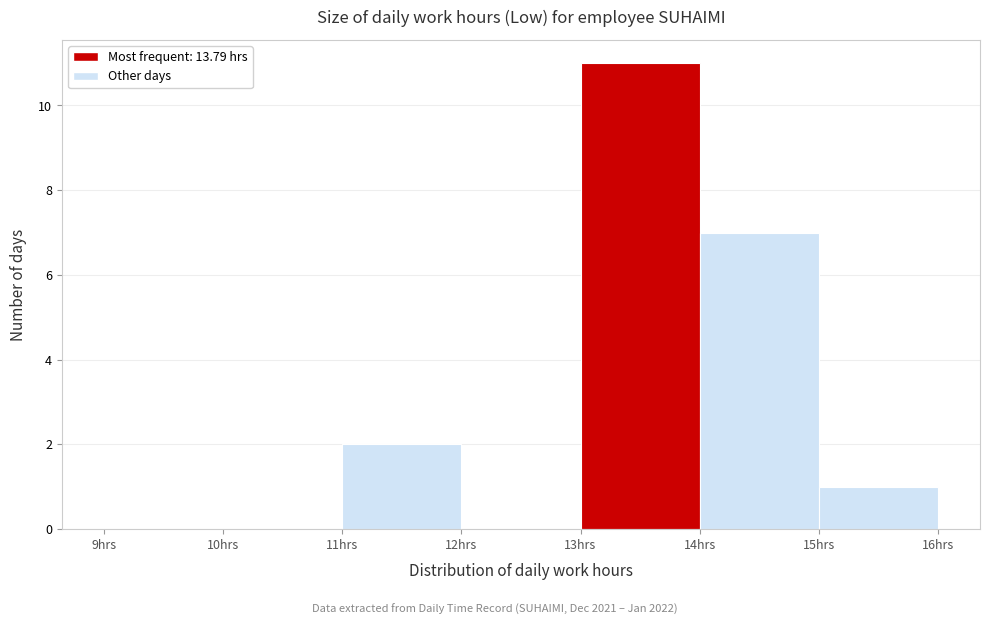

Which range on the x-axis has the tallest bar?

13 to 14